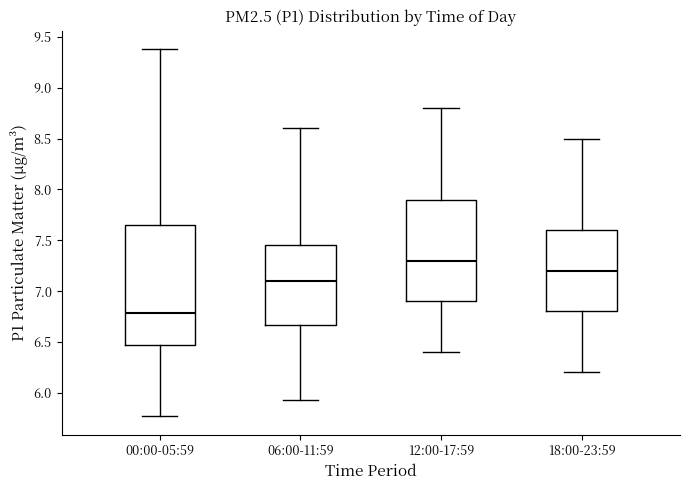

Reading left to right, read every box against the y-axis: the position of its median line, the range the box covers, and the ends of its whiskers. The values are not printed on the chart, so give them approximately, as read against the axis.

00:00-05:59: median 6.80, box 6.45 to 7.65, whiskers 5.75 to 9.40
06:00-11:59: median 7.10, box 6.65 to 7.45, whiskers 5.95 to 8.60
12:00-17:59: median 7.30, box 6.90 to 7.90, whiskers 6.40 to 8.80
18:00-23:59: median 7.20, box 6.80 to 7.60, whiskers 6.20 to 8.50